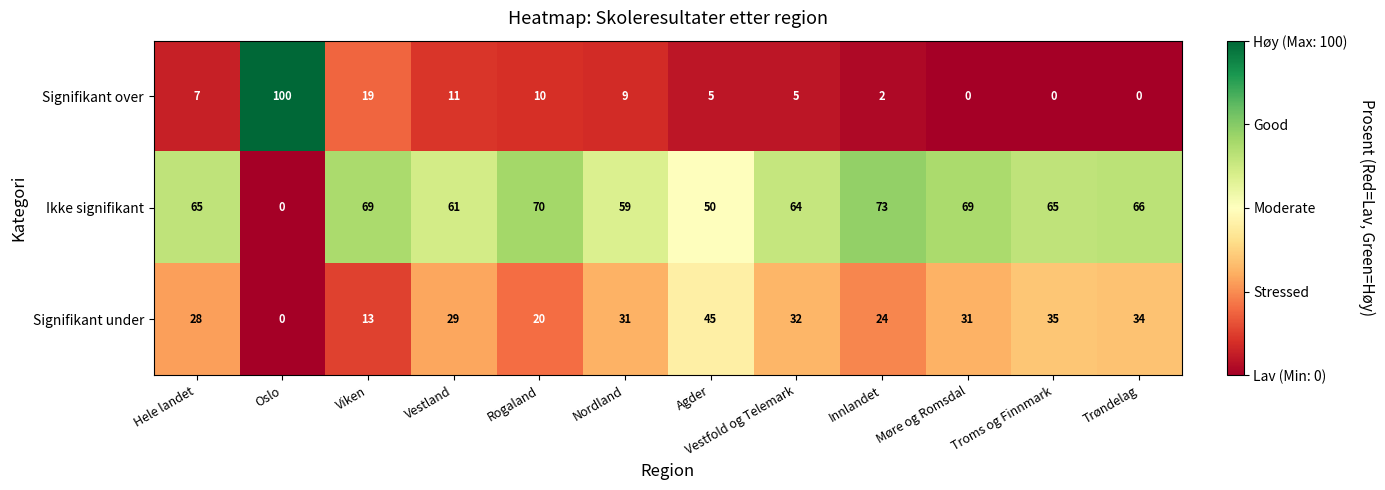

Which series has the largest total across all categories?

Ikke signifikant